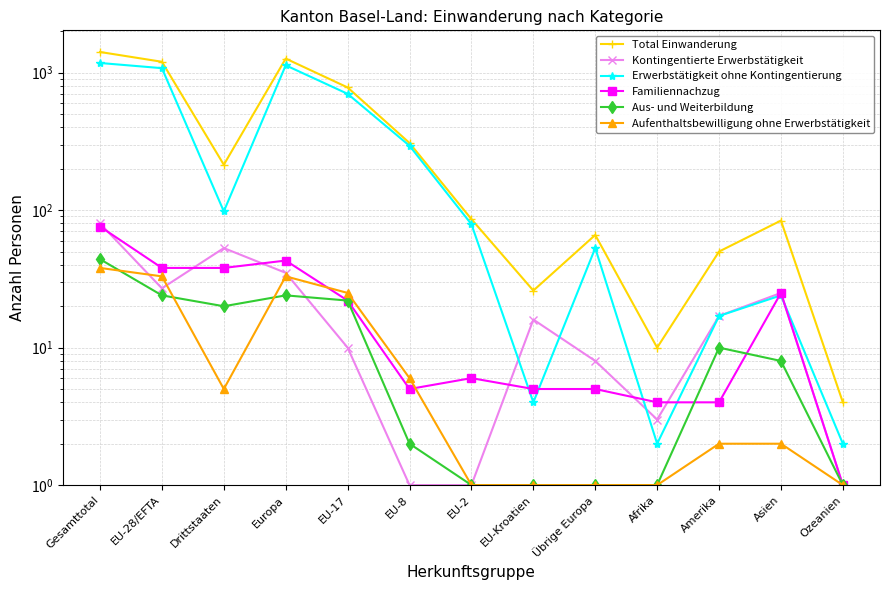

How many interior local valleys does the Aufenthaltsbewilligung ohne Erwerbstätigkeit series have?

1